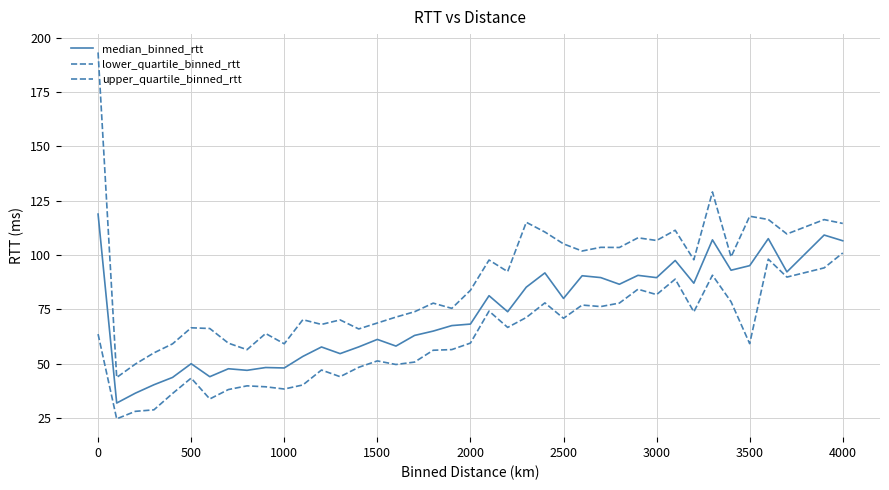

What is the lowest value of the lower_quartile_binned_rtt series?

24.7